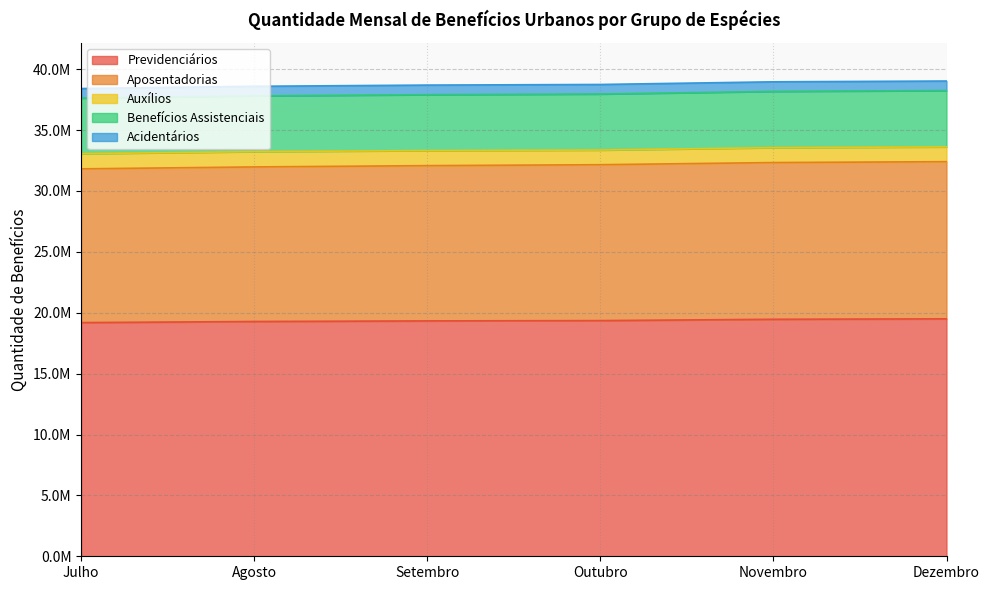

What is the label of the 1st point from the left?

Julho